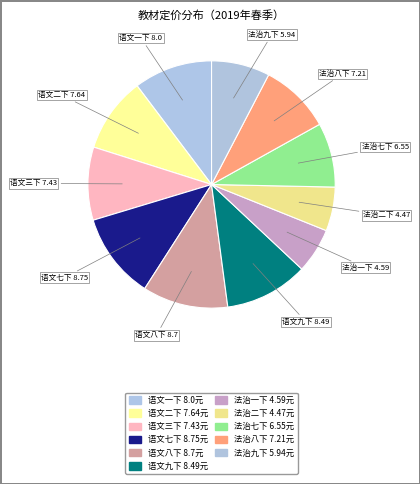

How many slices are in this pie chart?

11